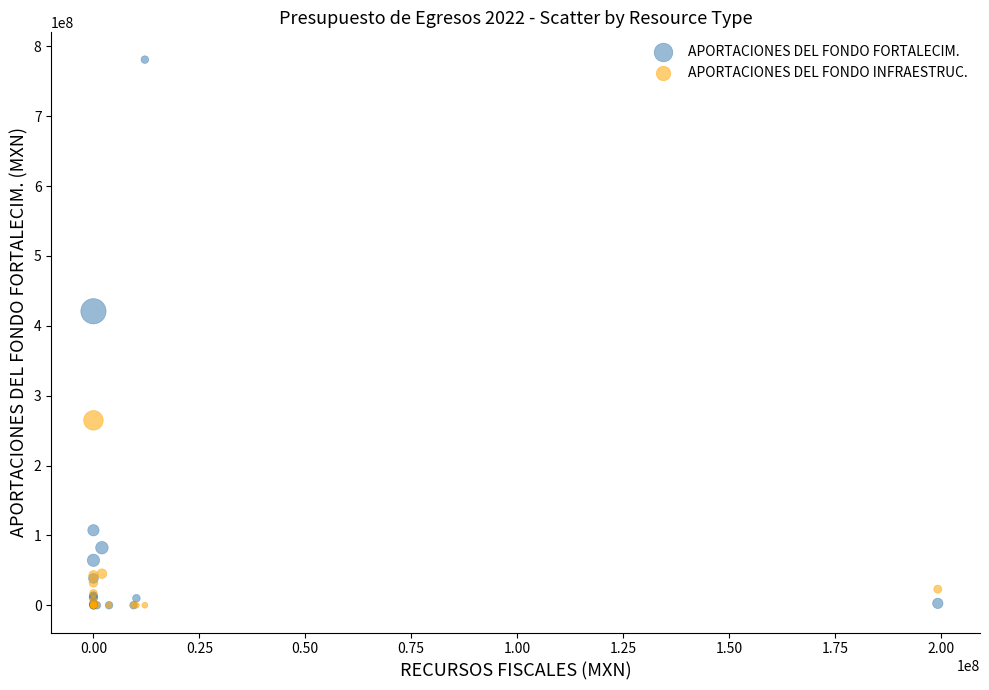

In the APORTACIONES DEL FONDO INFRAESTRUC. series, what Y value is closest to 132319484?

45127953.0